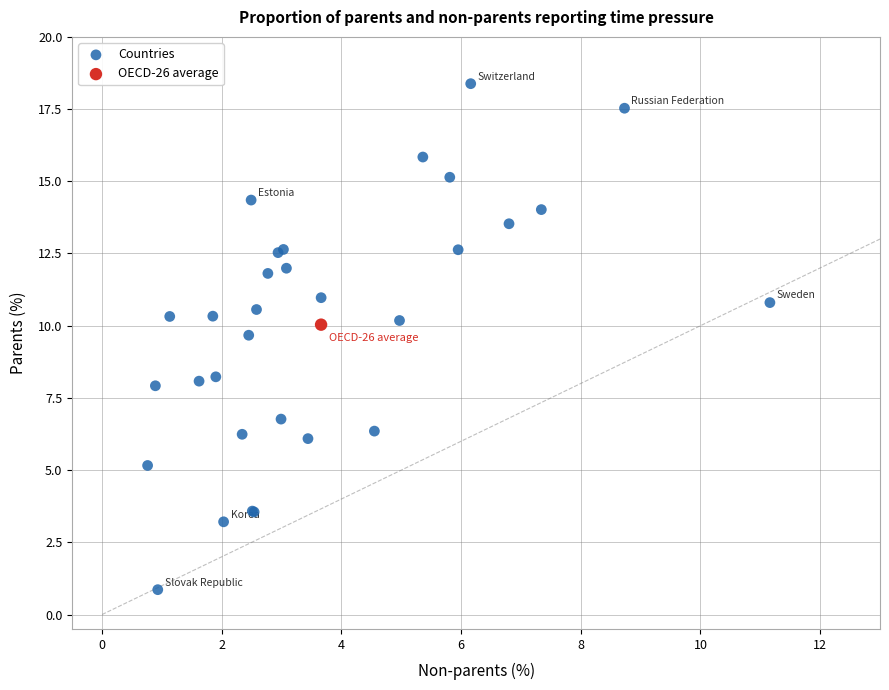

What are all the series names shown in the legend?

Countries, OECD-26 average